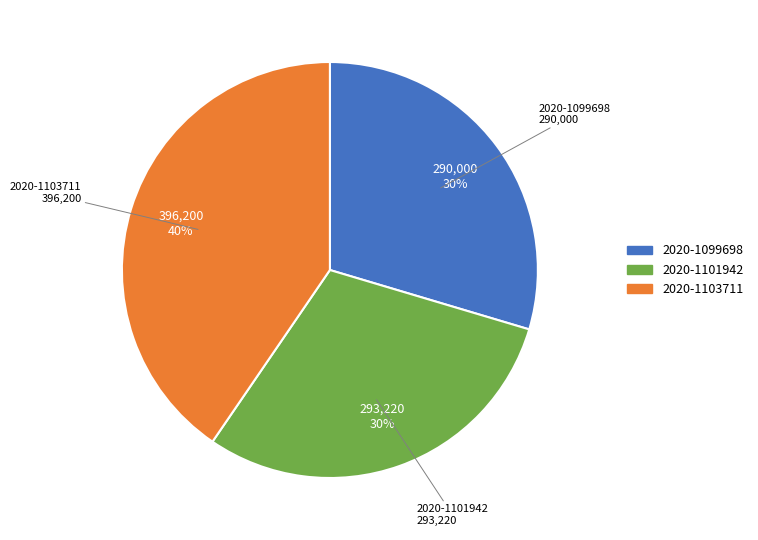

Which slice is the largest?

2020-1103711